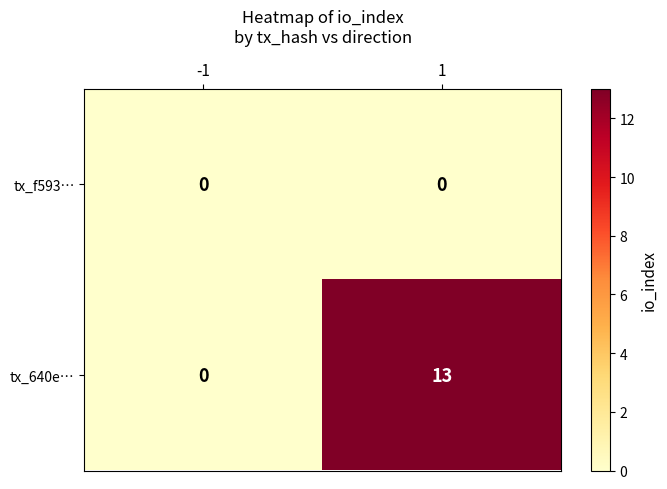

Reading left to right, what are all the values shown in this chart?

tx_f593…: -1=0	1=0
tx_640e…: -1=0	1=13